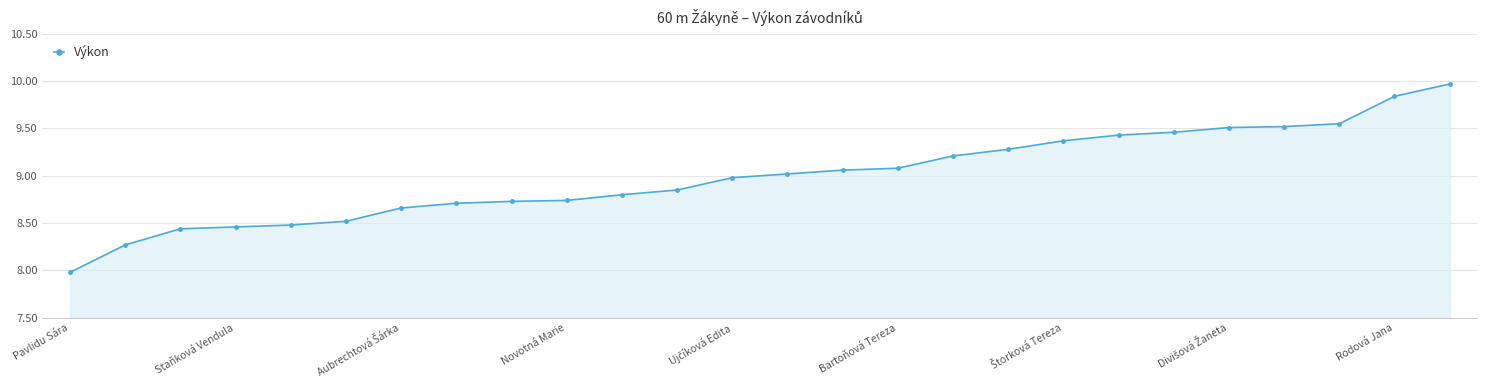

What is the greatest value displayed?

10.0